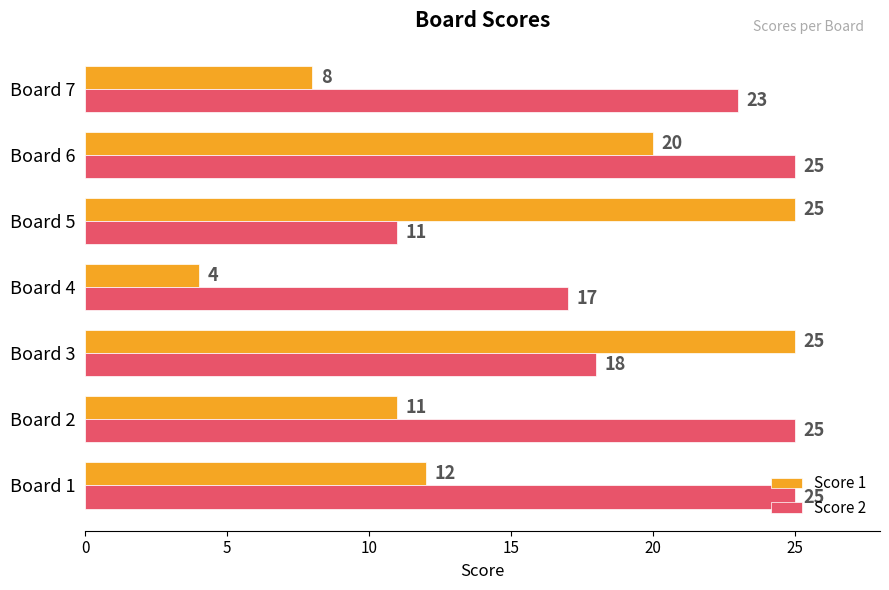

Which series has the widest spread of values?

Score 1